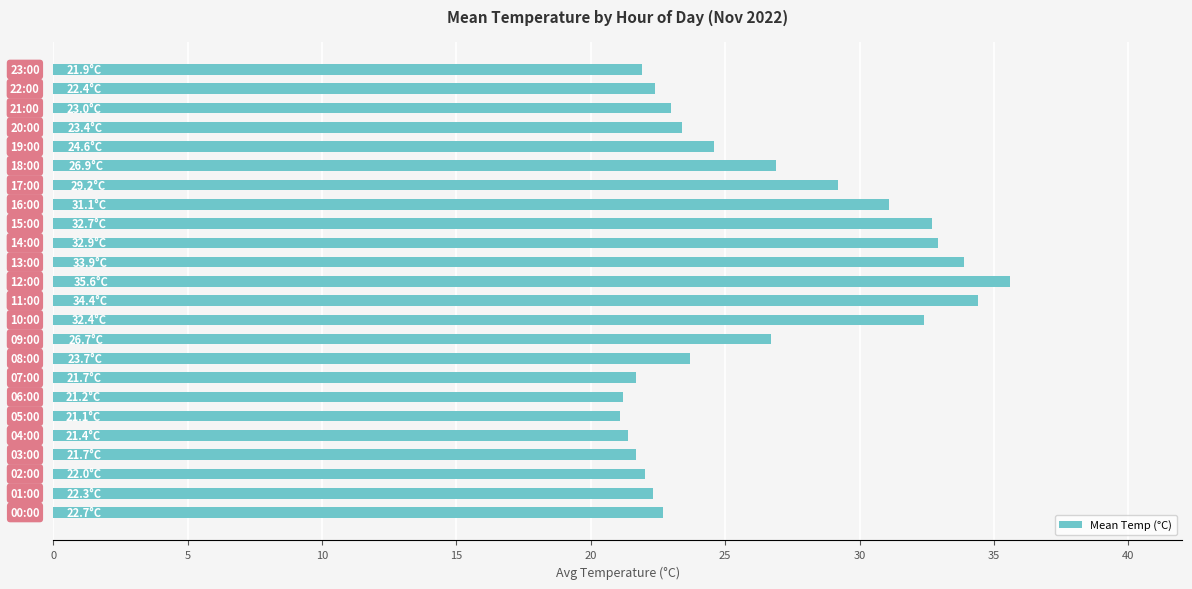

What is the maximum value shown in the chart?

35.6